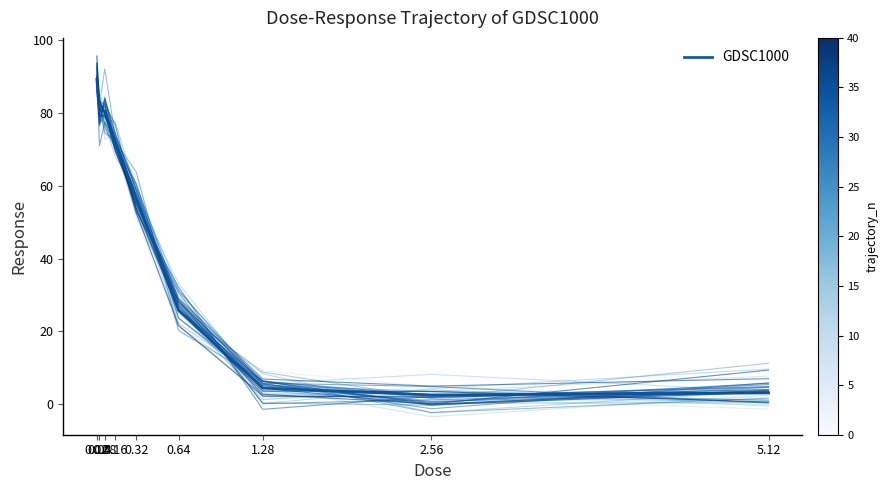

How many lines are shown in the chart?

1